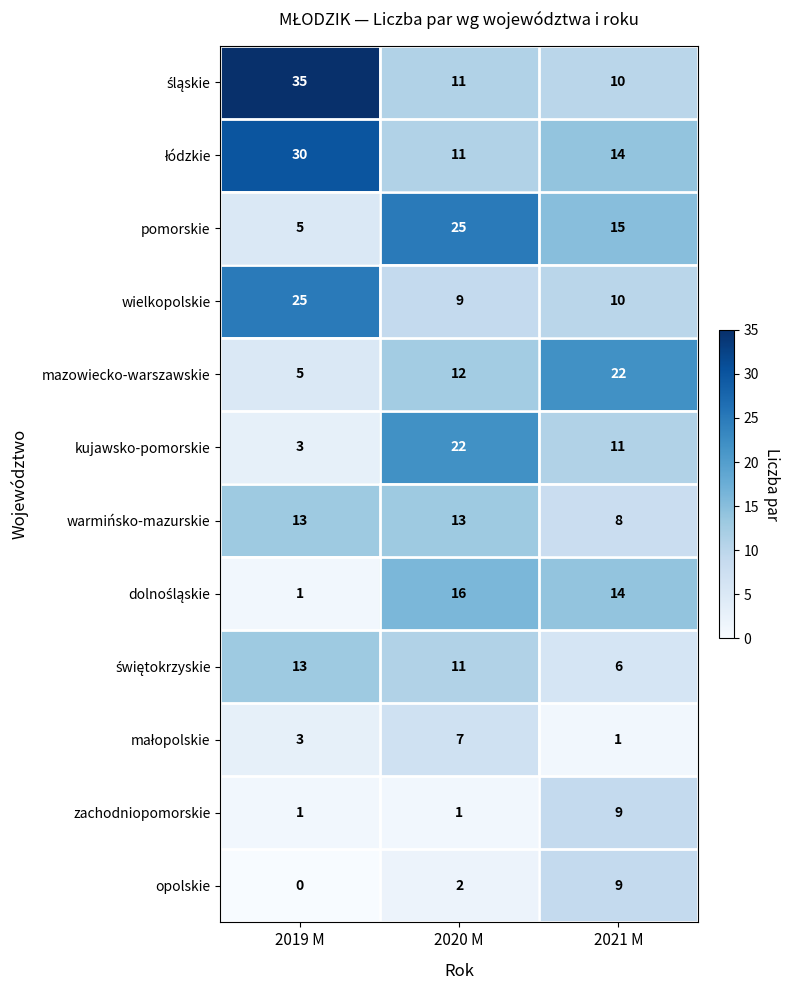

What is the spread (max minus min) of values at 2020 M?

24